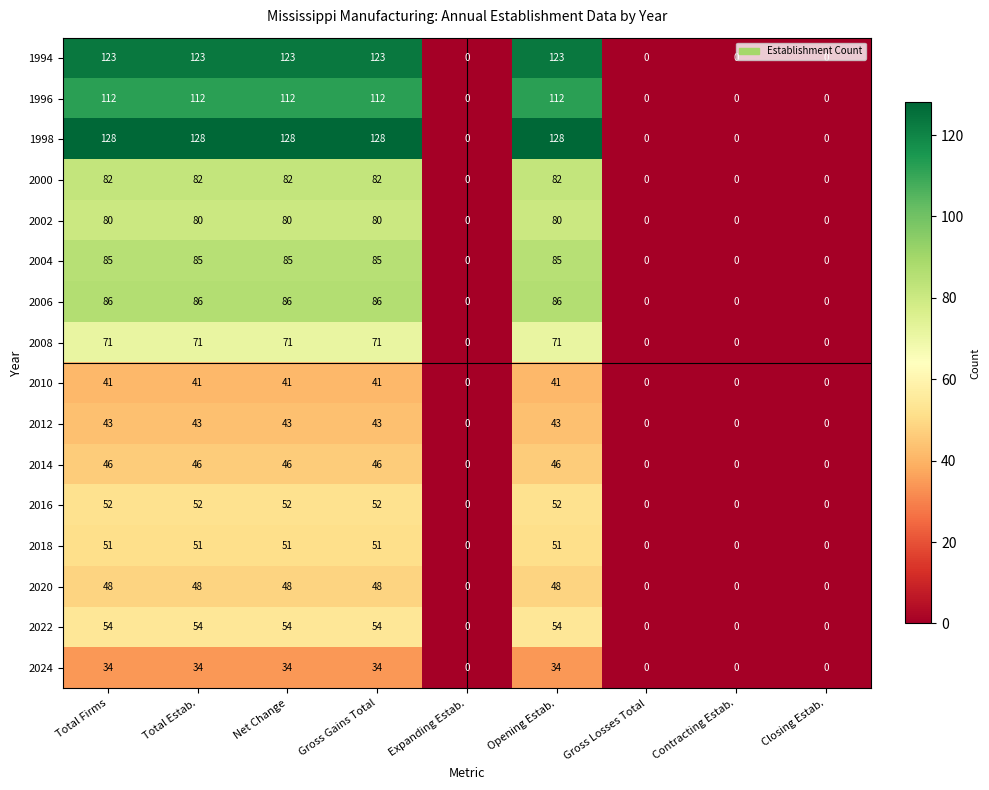

At how many categories does at least one series exceed 1?

5